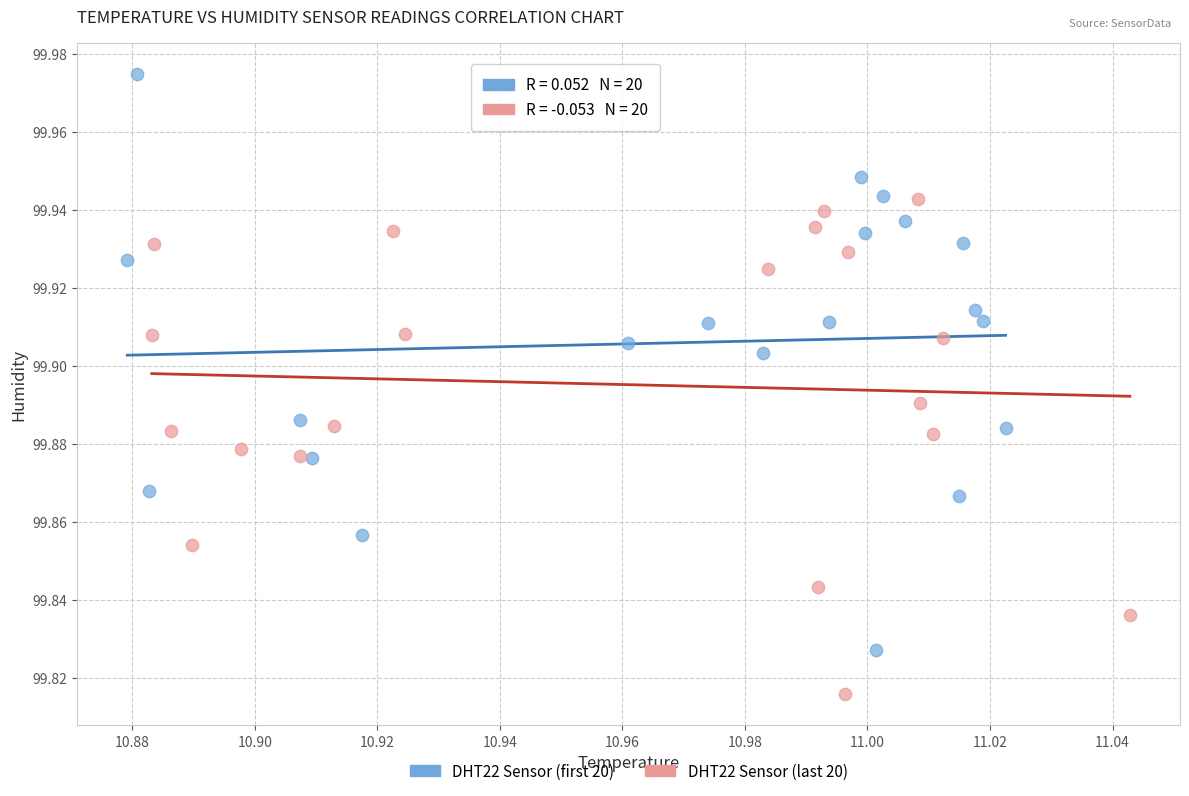

Which series reaches the minimum Y coordinate?

DHT22 Sensor (last 20)